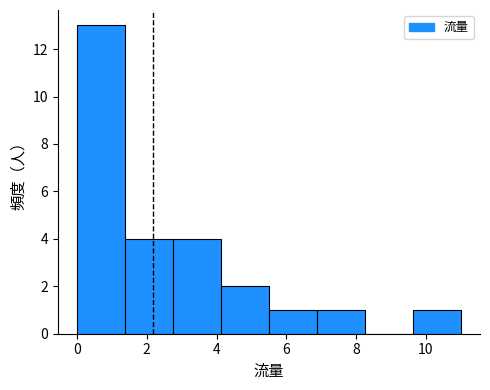

Over which range of the x-axis is the bar tallest?

0.0 to 1.4